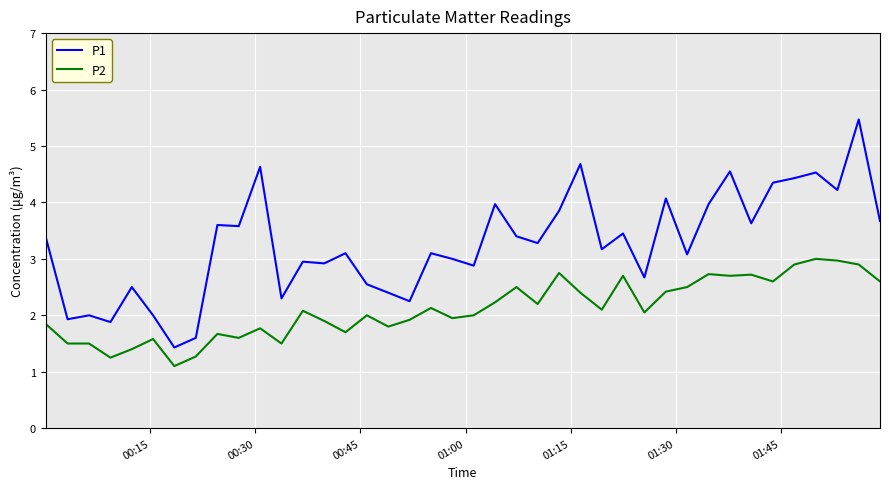

What is the maximum value for P1?

5.5